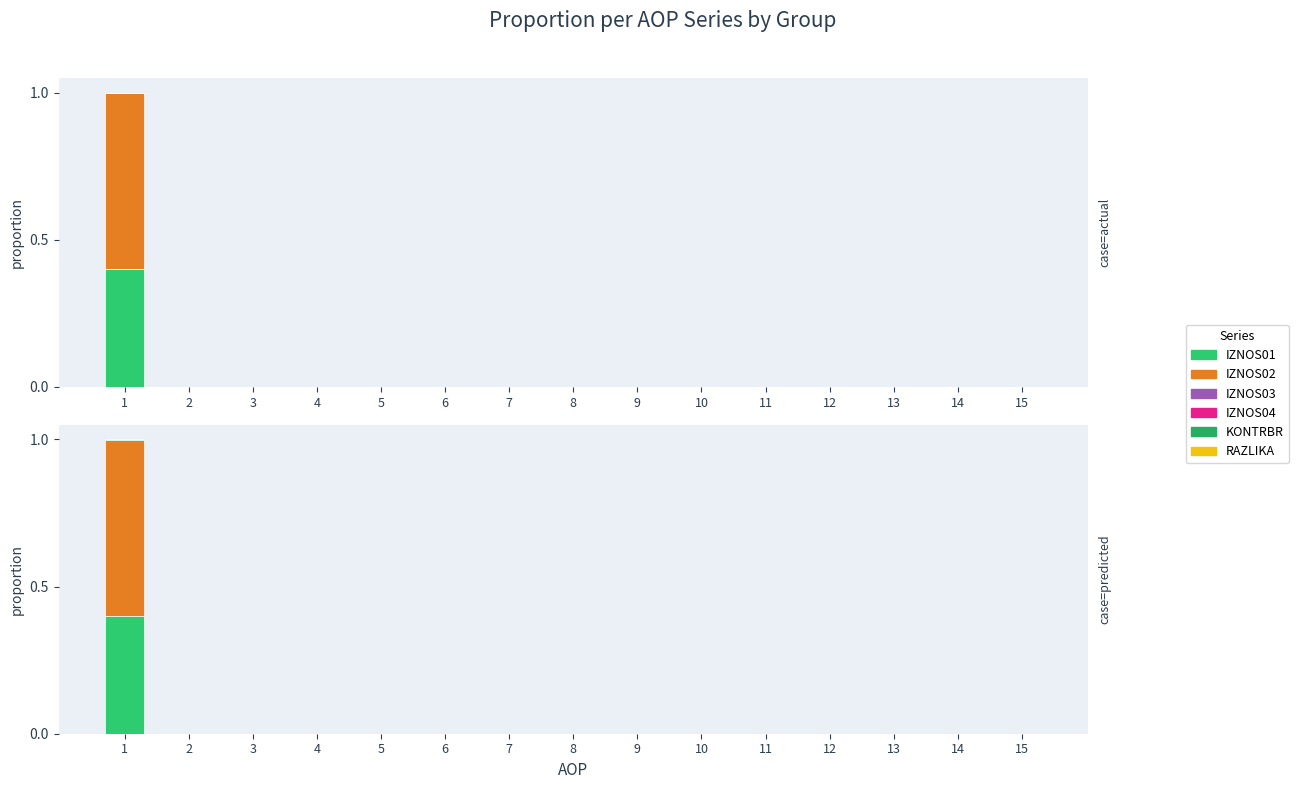

Reading left to right, what are all the values shown in this chart?

IZNOS01: 0.4	0.0	0.0	0.0	0.0	0.0	0.0	0.0	0.0	0.0	0.0	0.0	0.0	0.0	0.0
IZNOS02: 0.6	0.0	0.0	0.0	0.0	0.0	0.0	0.0	0.0	0.0	0.0	0.0	0.0	0.0	0.0
IZNOS03: 0.0	0.0	0.0	0.0	0.0	0.0	0.0	0.0	0.0	0.0	0.0	0.0	0.0	0.0	0.0
IZNOS04: 0.0	0.0	0.0	0.0	0.0	0.0	0.0	0.0	0.0	0.0	0.0	0.0	0.0	0.0	0.0
KONTRBR: 0.0	0.0	0.0	0.0	0.0	0.0	0.0	0.0	0.0	0.0	0.0	0.0	0.0	0.0	0.0
RAZLIKA: 0.0	0.0	0.0	0.0	0.0	0.0	0.0	0.0	0.0	0.0	0.0	0.0	0.0	0.0	0.0